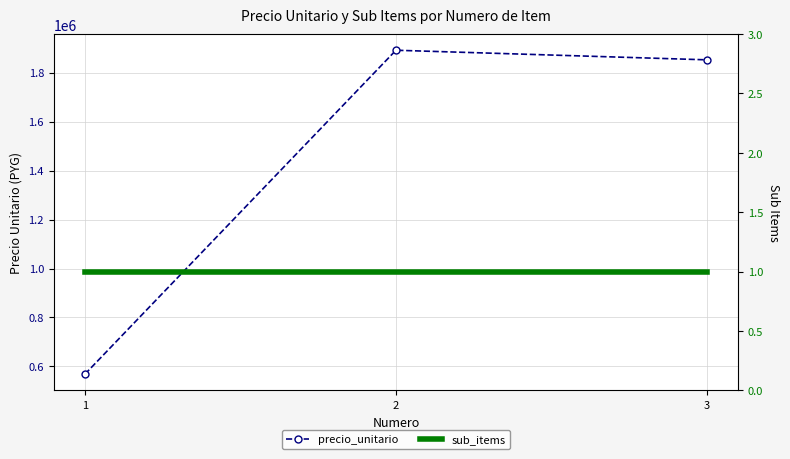

Is it true that sub_items equals 2 at 2?

False